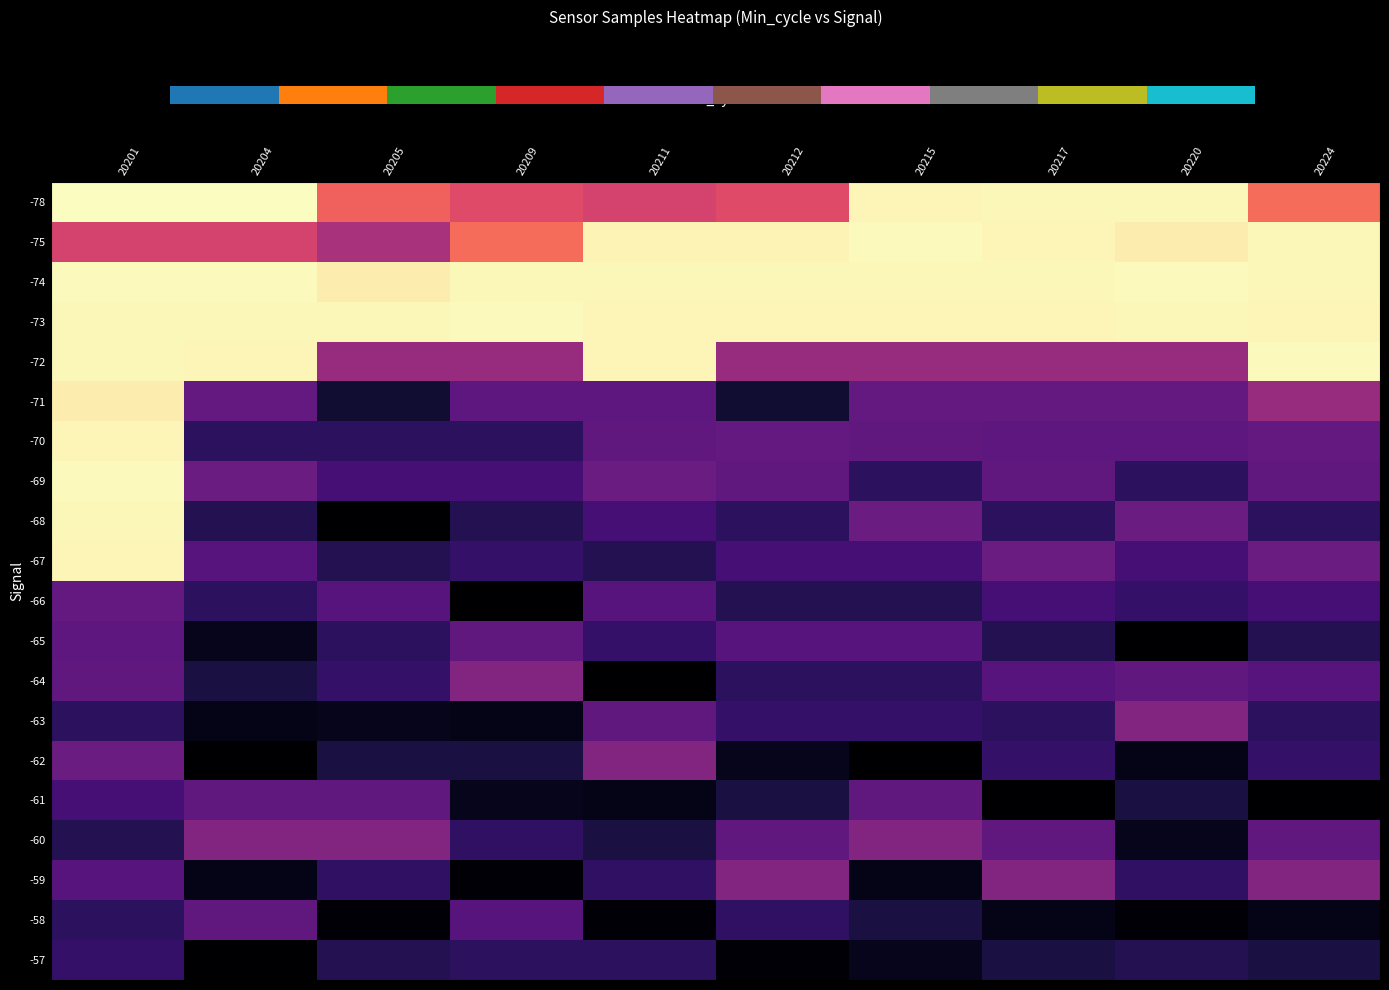

Read the -60 value at 20201.

0.1